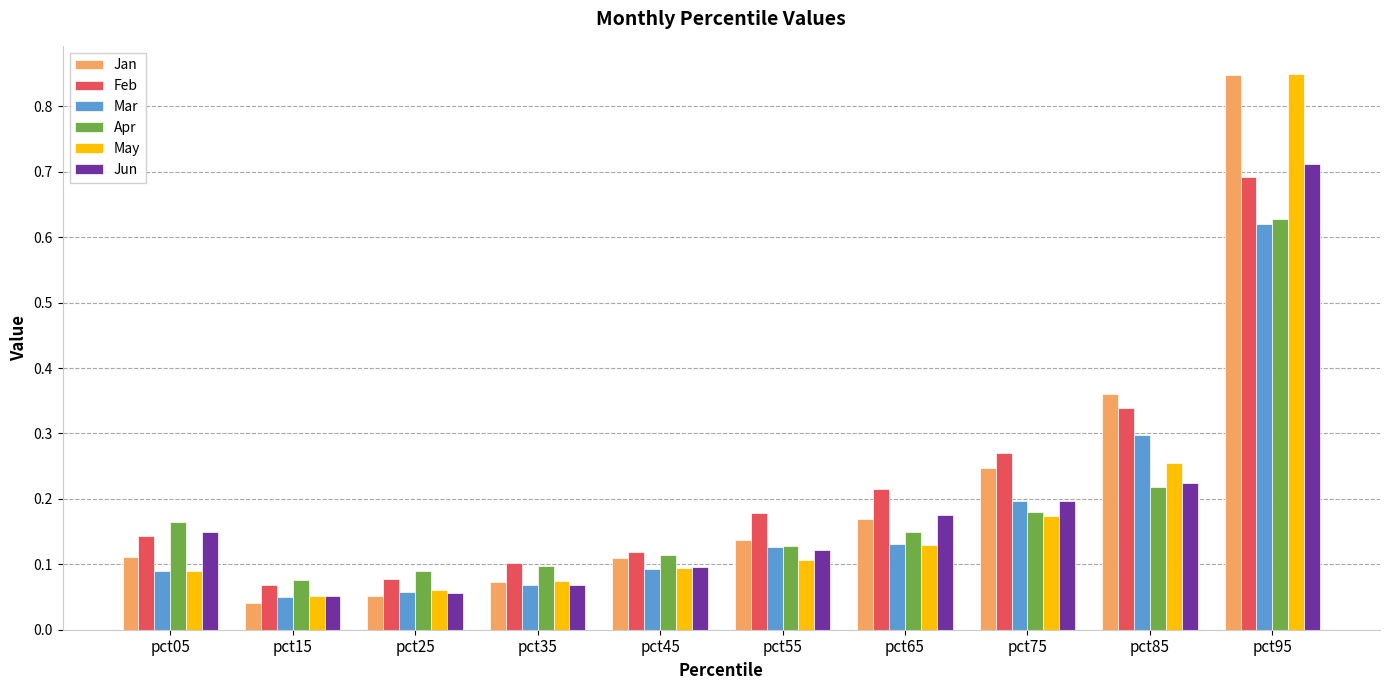

How many distinct data groups are displayed?

6